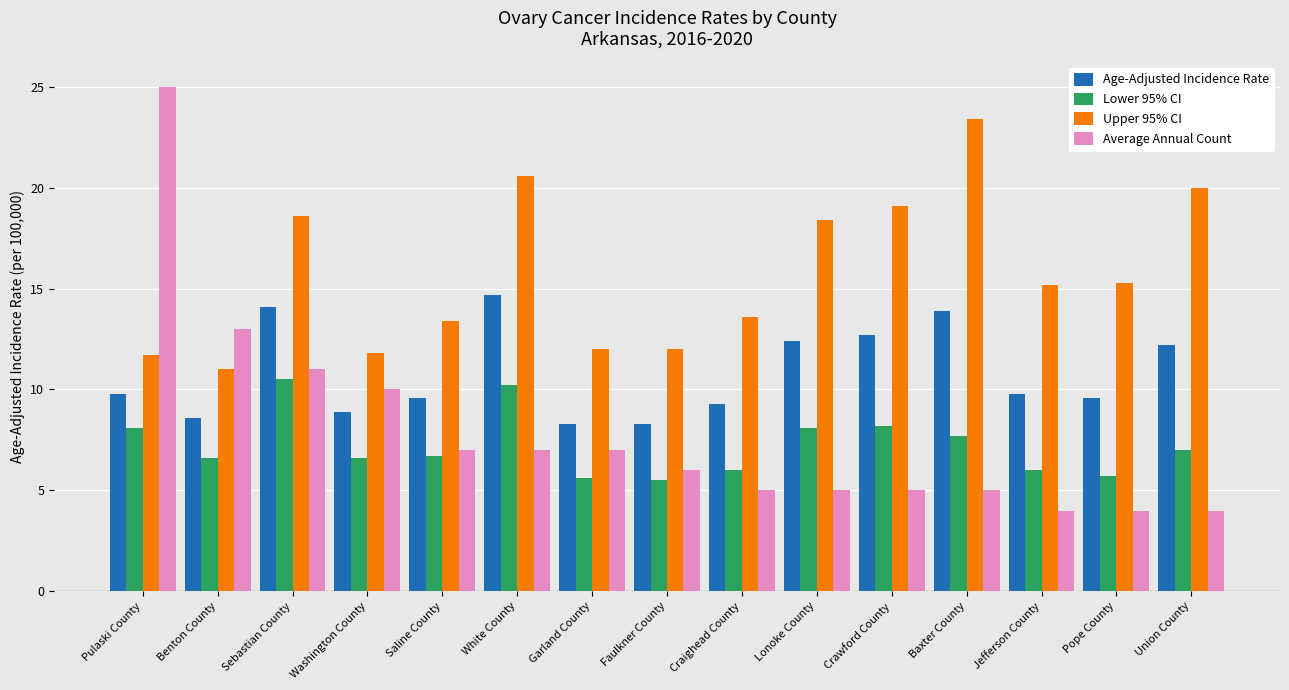

List the series in order of their peak value, highest first.

Average Annual Count, Upper 95% CI, Age-Adjusted Incidence Rate, Lower 95% CI